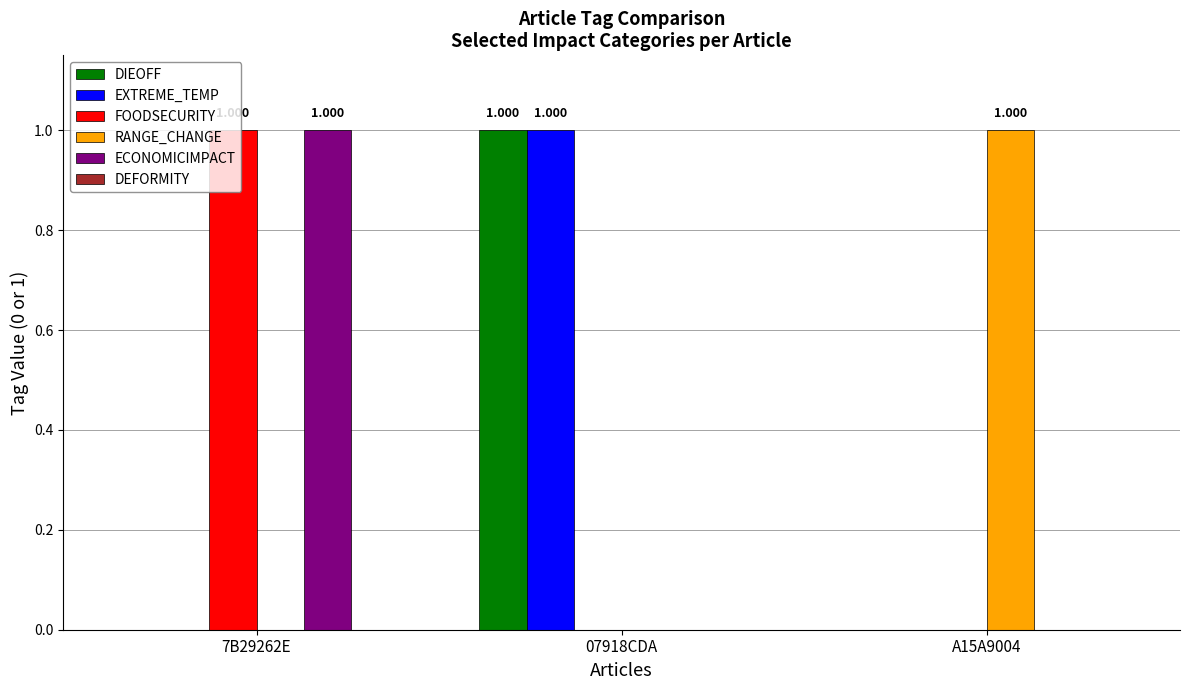

What is the sum of the FOODSECURITY values at A15A9004 and 7B29262E?

1